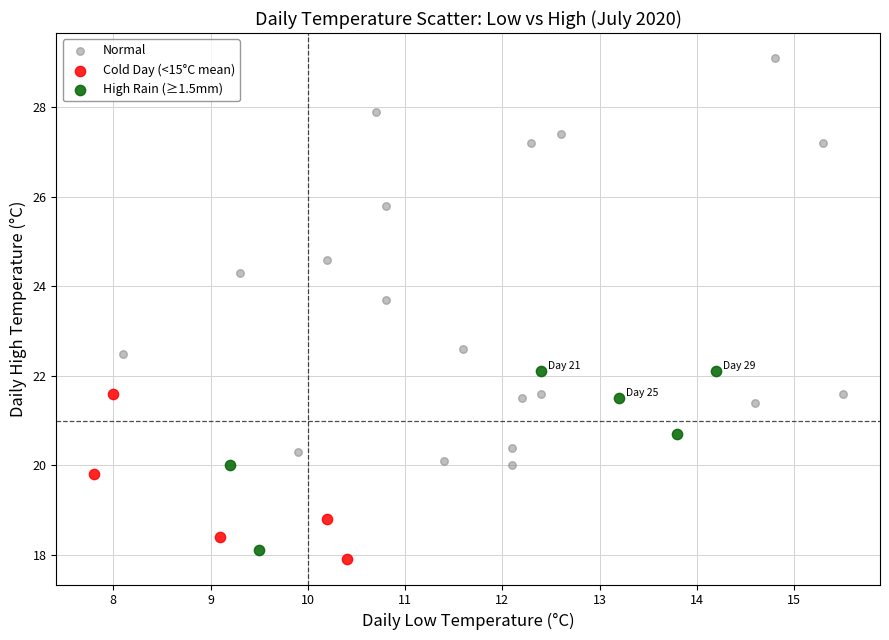

Which series has the widest spread of Y values?

Normal